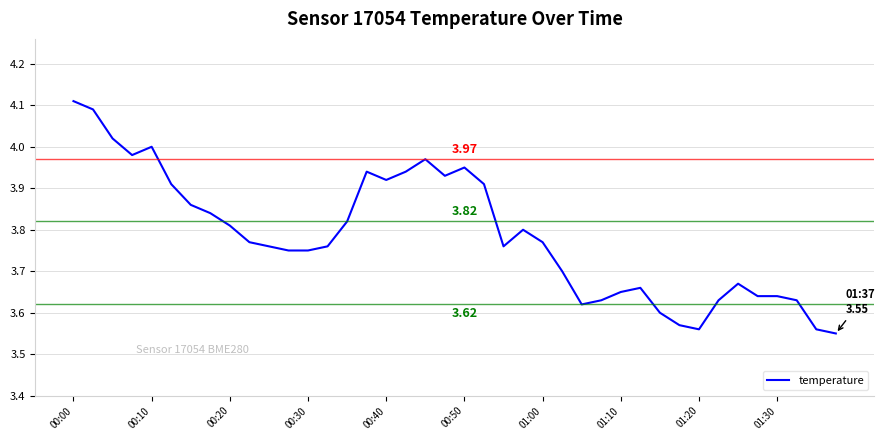

Does the chart display data point markers on the line(s)?

No